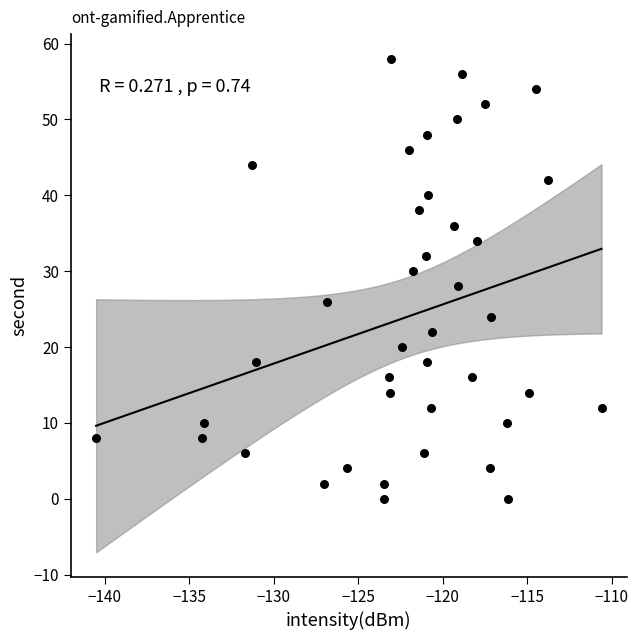

What is the range of Y values (max minus min)?

58